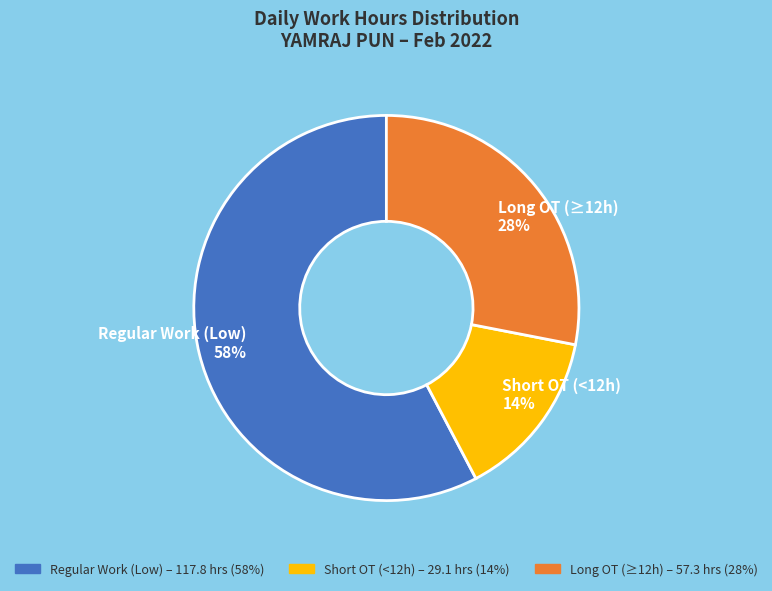

Is it true that Regular Work (Low) 58% is 47% of the pie?

False